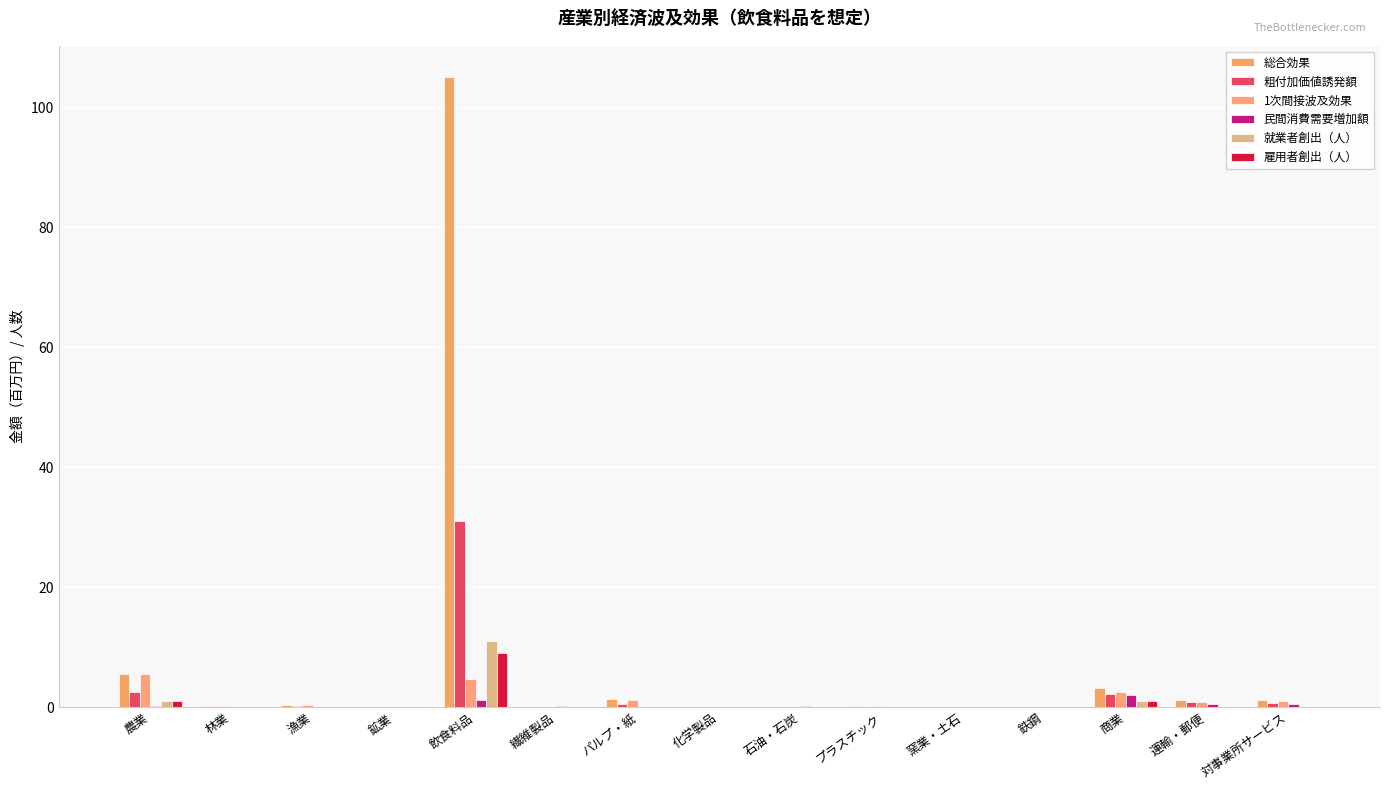

What is the spread (max minus min) of values at プラスチック?

0.2